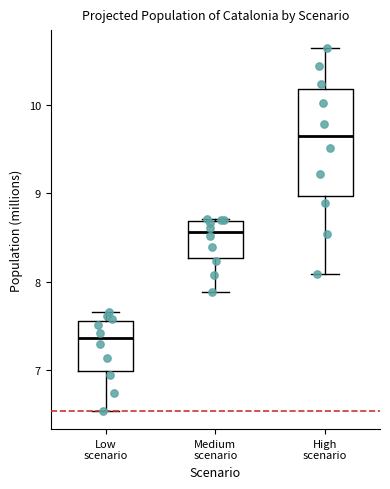

Which box is the tallest, from its lower edge to its upper edge?

High scenario